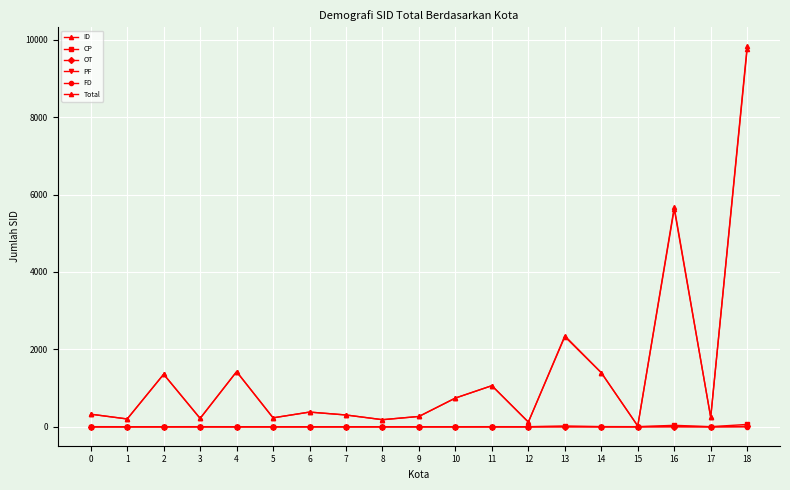

Between 3 and 16, which series saw the biggest shift?

Total